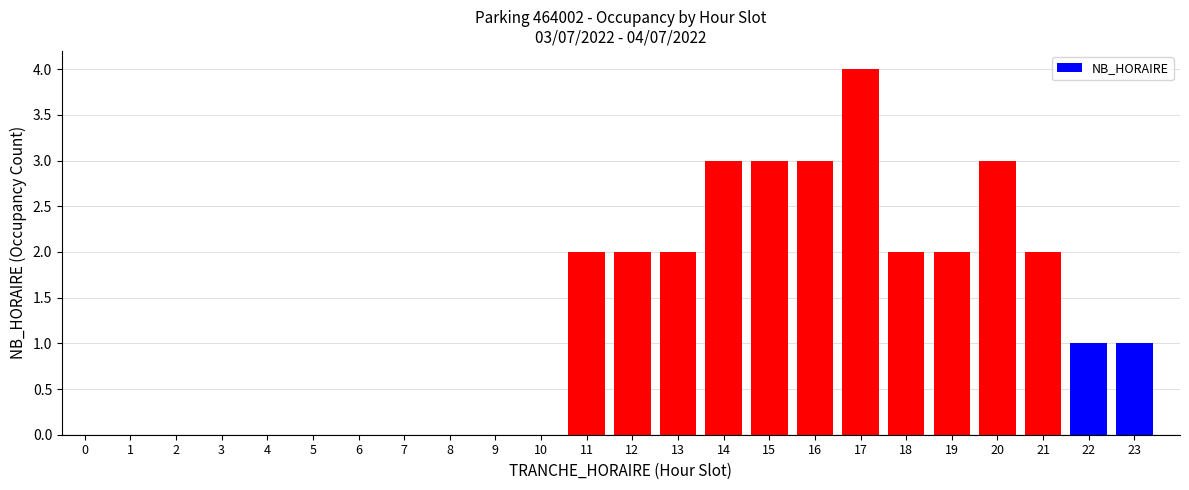

What is the difference between the values at 5 and 10?

0